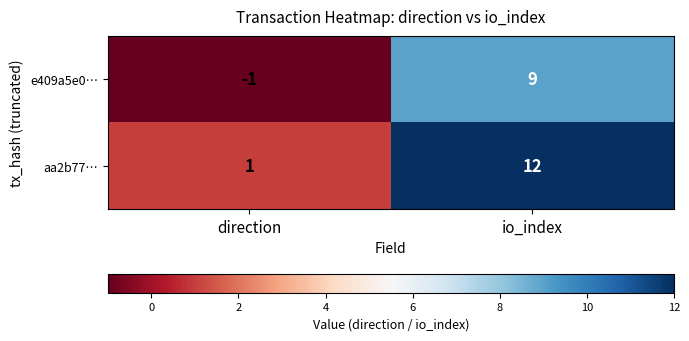

Reading left to right, what are all the values shown in this chart?

e409a5e0…: direction=-1	io_index=9
aa2b77…: direction=1	io_index=12